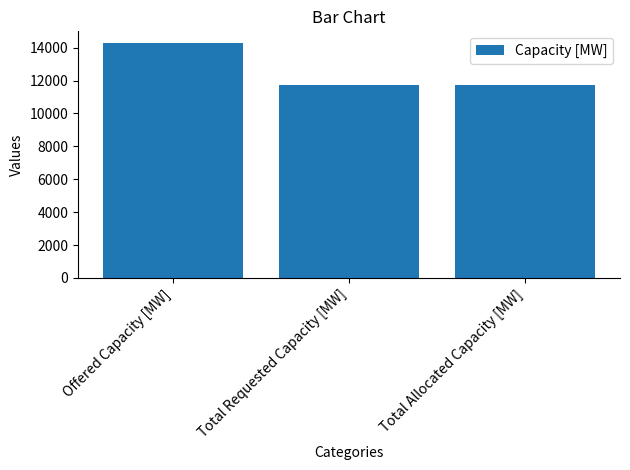

Which category has the highest value across all series?

Offered Capacity [MW]